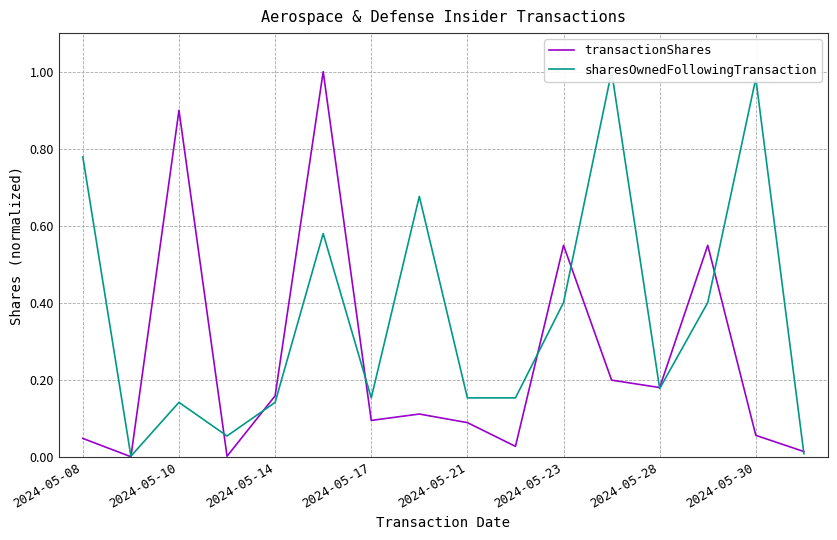

What is the difference between the second highest and second lowest values in the transactionShares series?

0.9